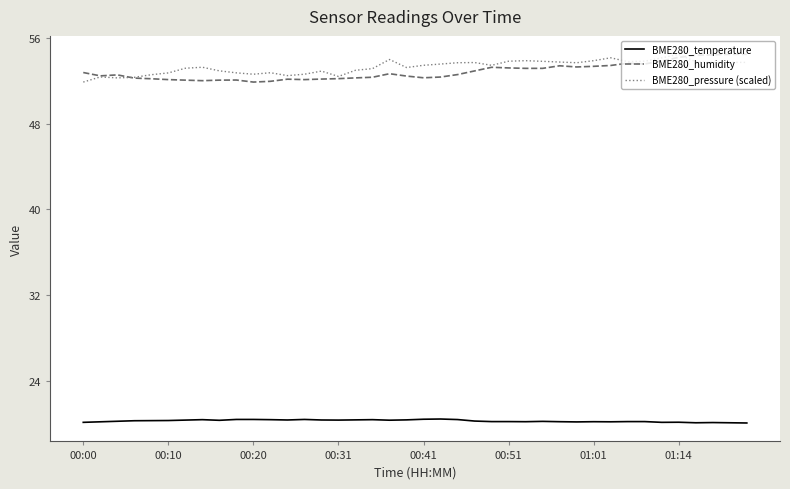

What is the smallest value displayed?

20.1